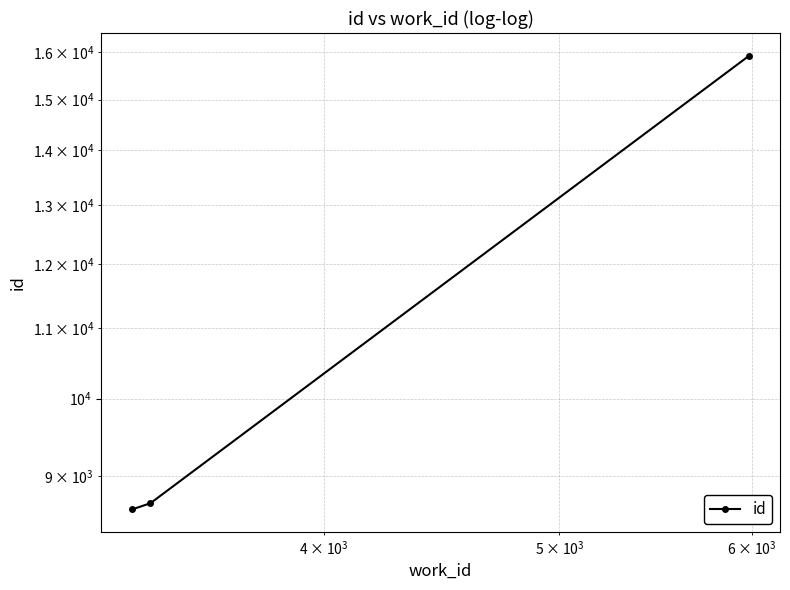

Reading left to right, transcribe all the data shown in this chart.

8605	8677	15919